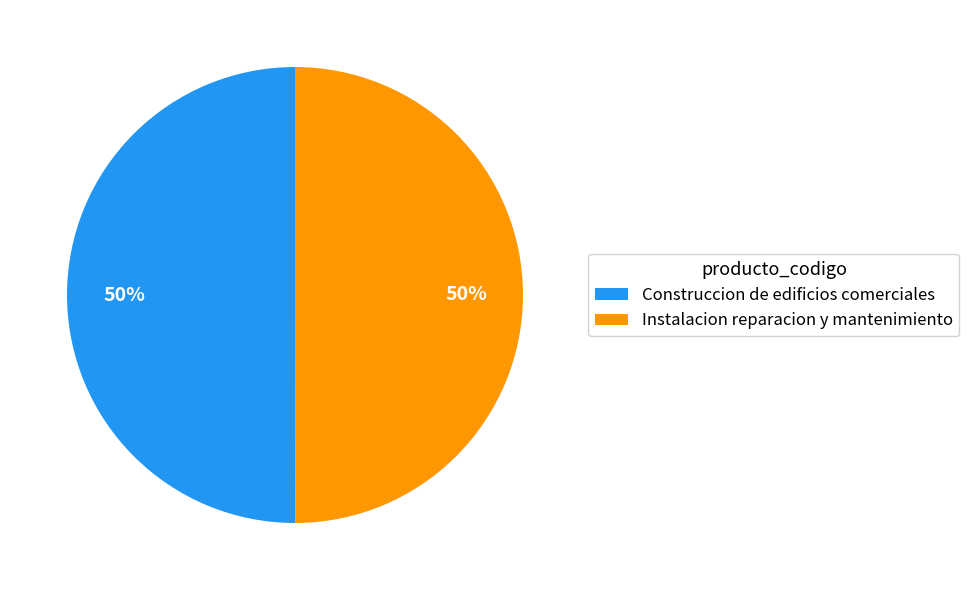

How many slices are in this pie chart?

2